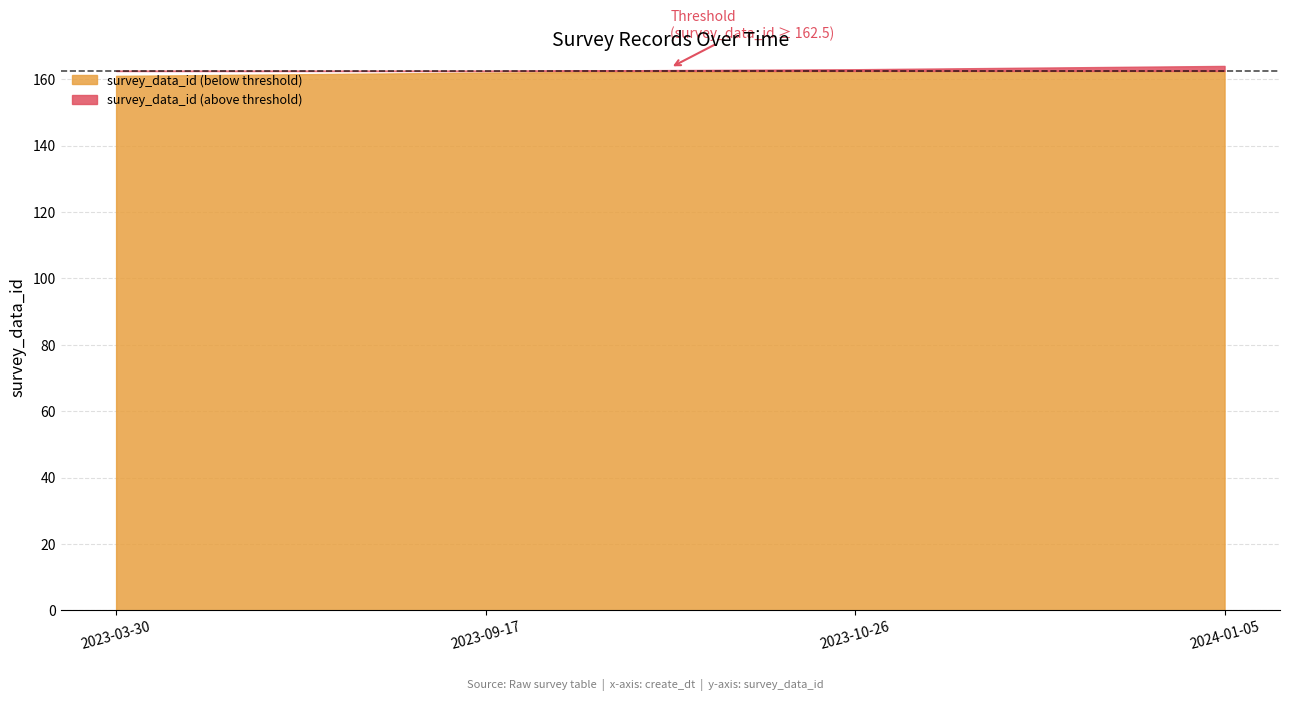

What position from the left is 2023-09-17?

2